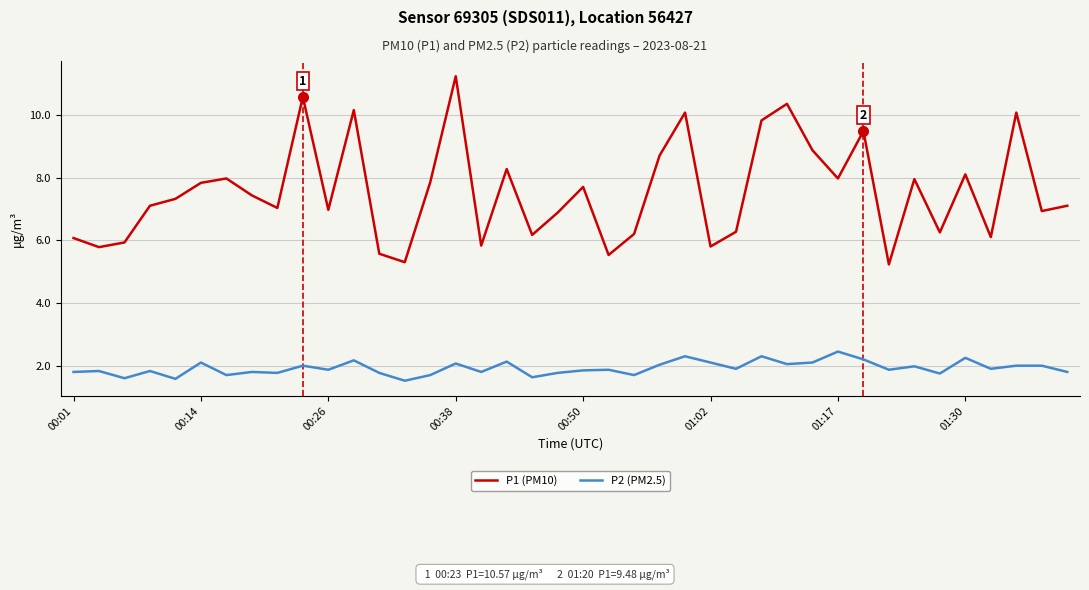

What is the difference between the maximum and minimum values in the P1 (PM10) series?

6.0